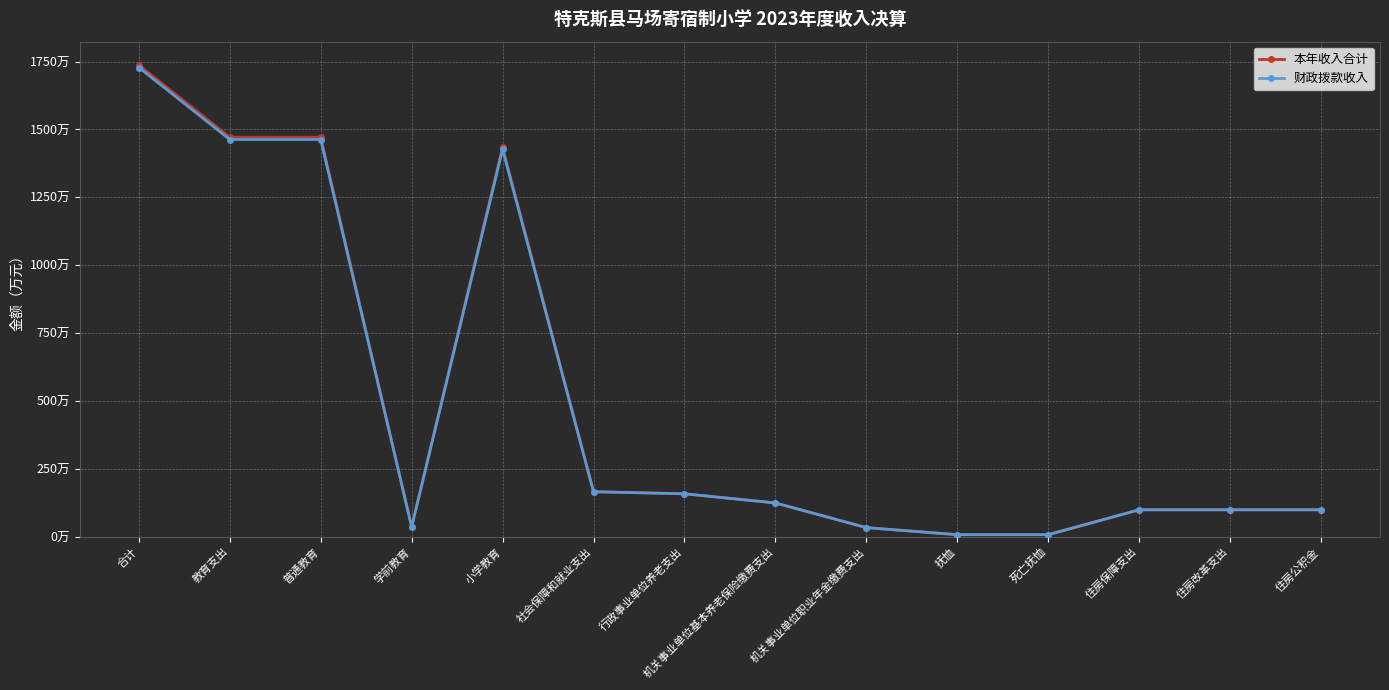

Reading left to right, list all the values displayed in this chart.

本年收入合计: 1736.8	1471.6	1471.6	36.3	1435.3	165.9	158.3	124.6	33.7	7.6	7.6	99.3	99.3	99.3
财政拨款收入: 1728.1	1462.9	1462.9	36.3	1426.6	165.9	158.3	124.6	33.7	7.6	7.6	99.3	99.3	99.3